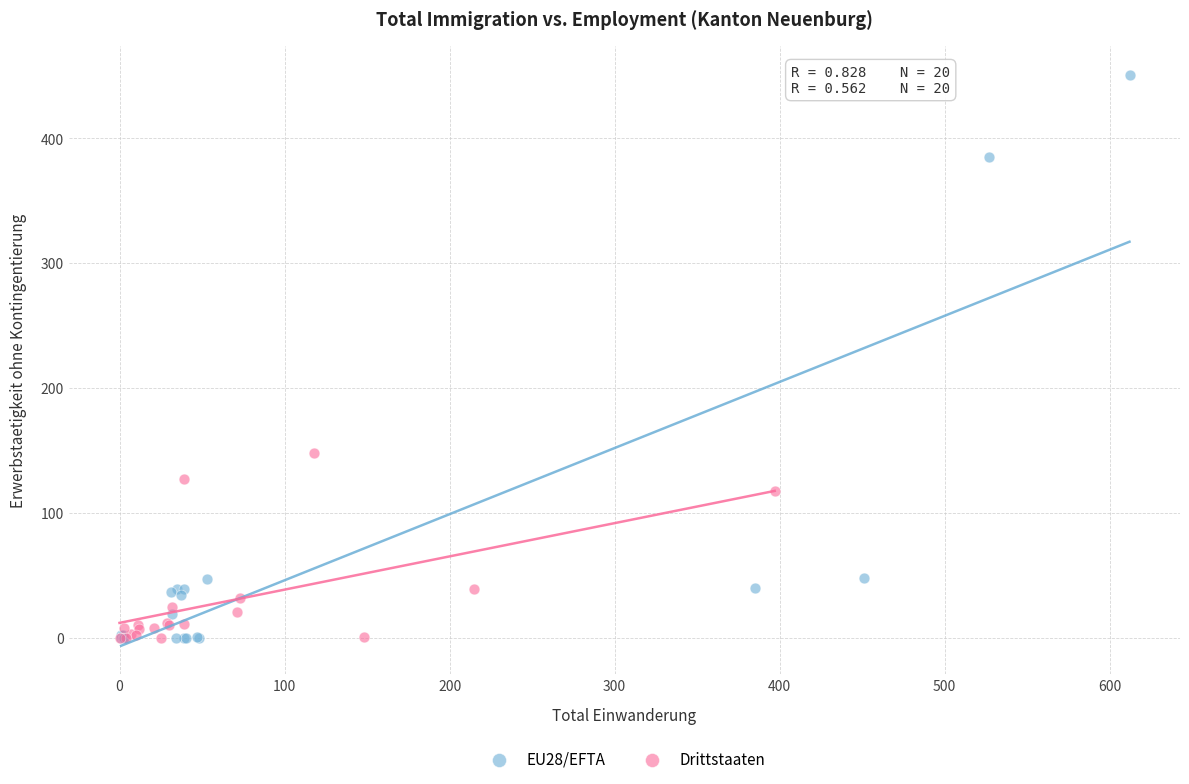

Which series has the largest Y range (max minus min)?

EU28/EFTA